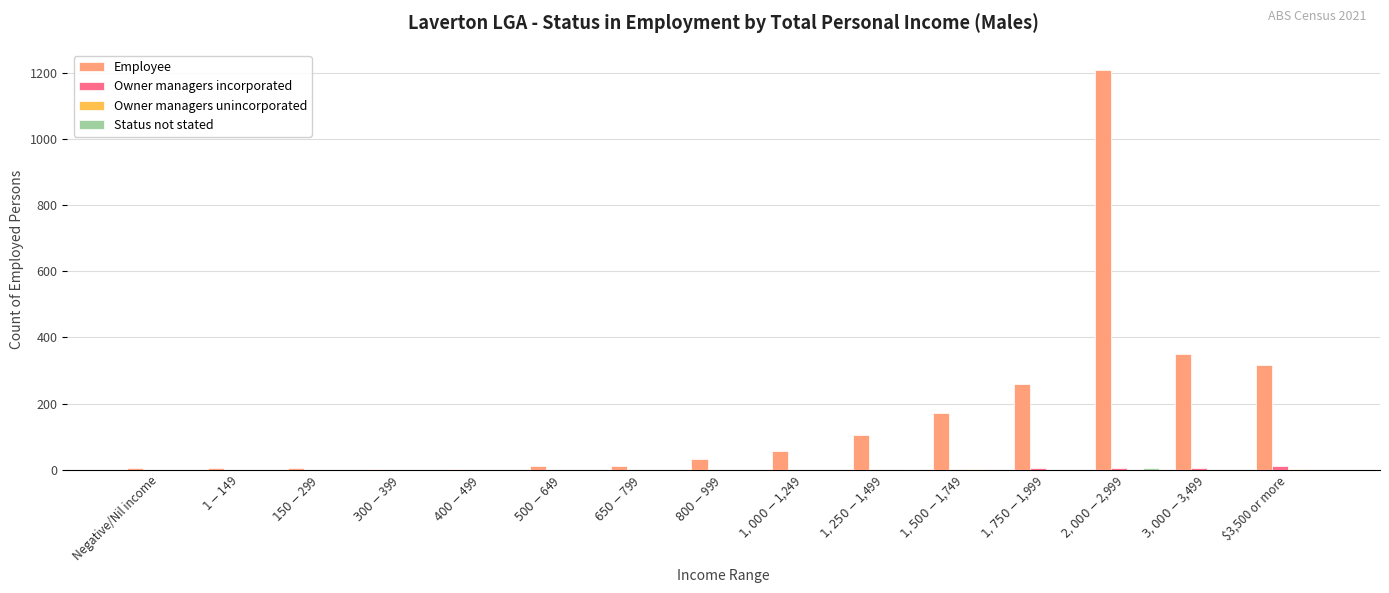

What is the maximum value shown in the chart?

1209